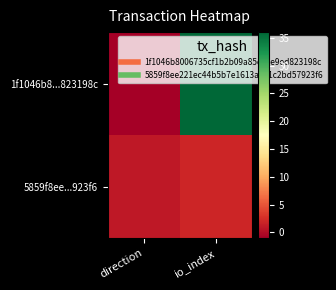

Which series has the largest total across all categories?

1f1046b8...823198c